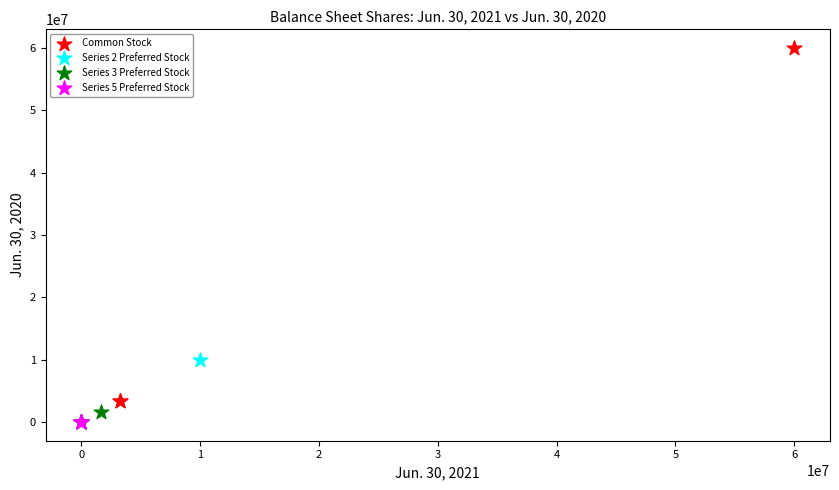

Which series contains the highest Y value?

Common Stock